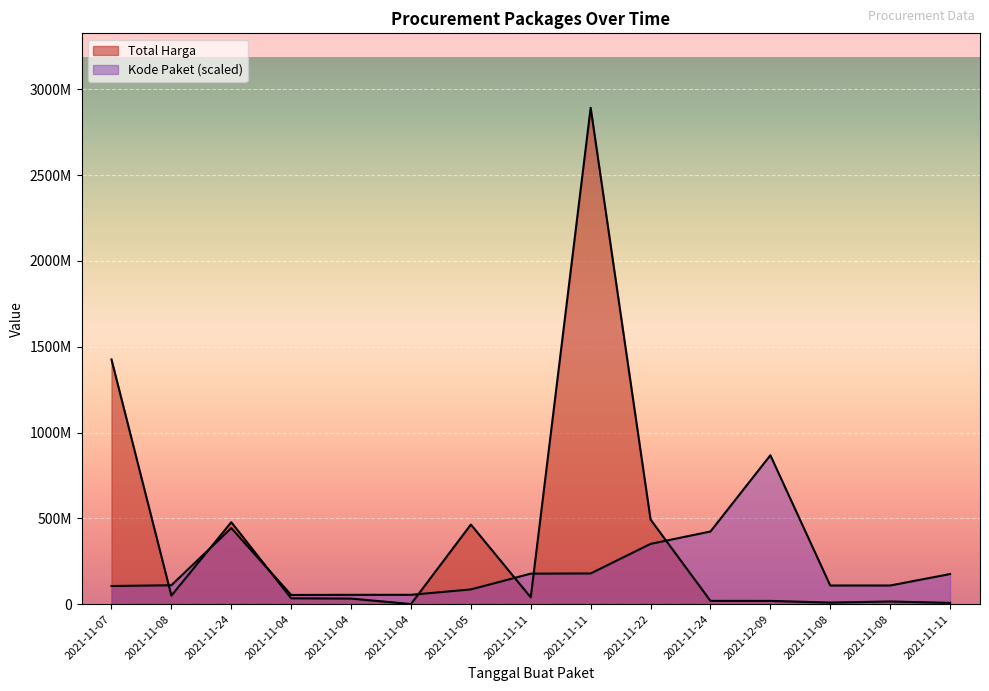

What is the sum of the Total Harga values at 2021-11-08 and 2021-11-04?

41621200.0